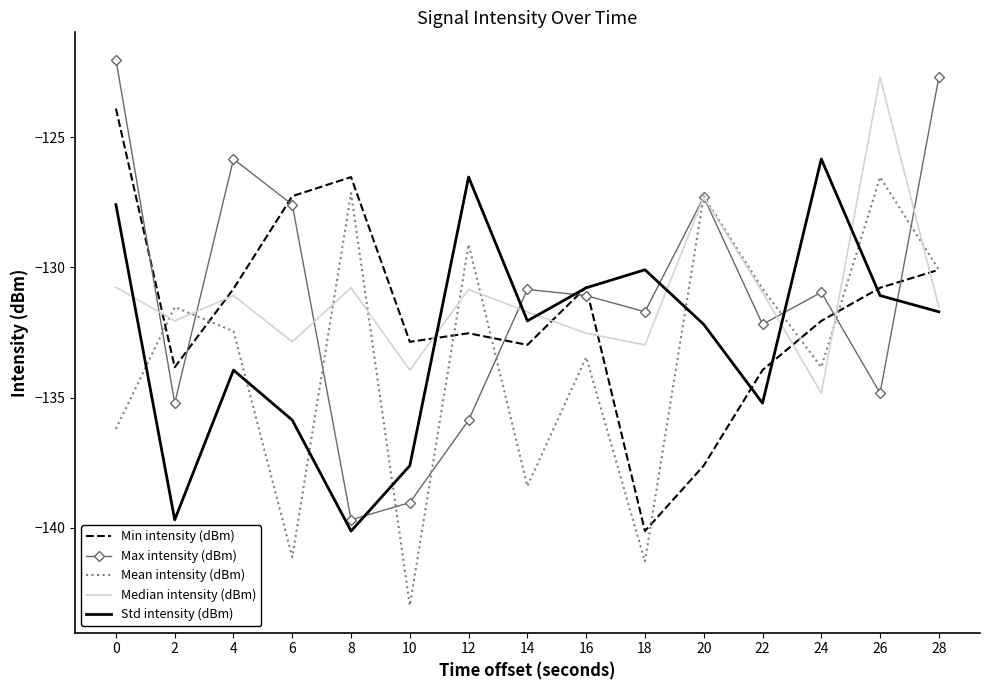

The value of Min intensity (dBm) at 4 is -76.3. True or false?

False